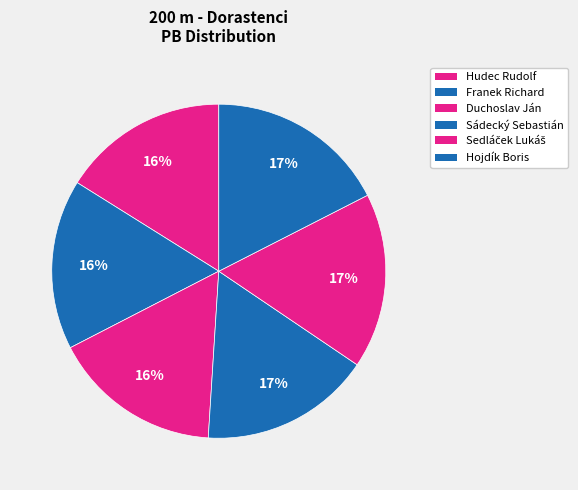

The Duchoslav Ján slice represents 4% of the pie. True or false?

False